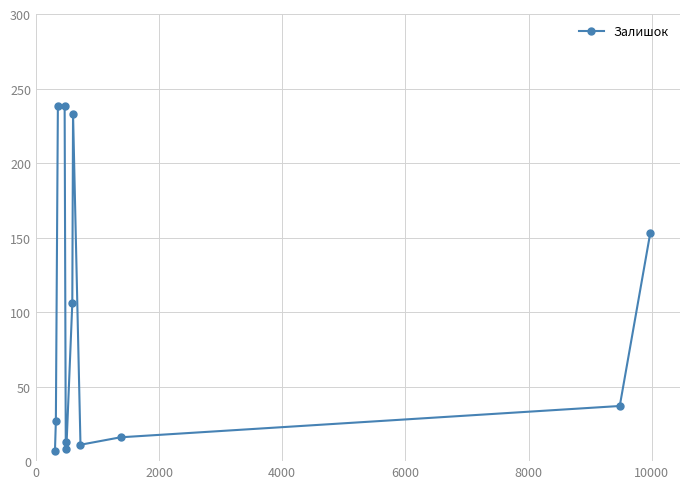

What is the smallest value displayed?

7